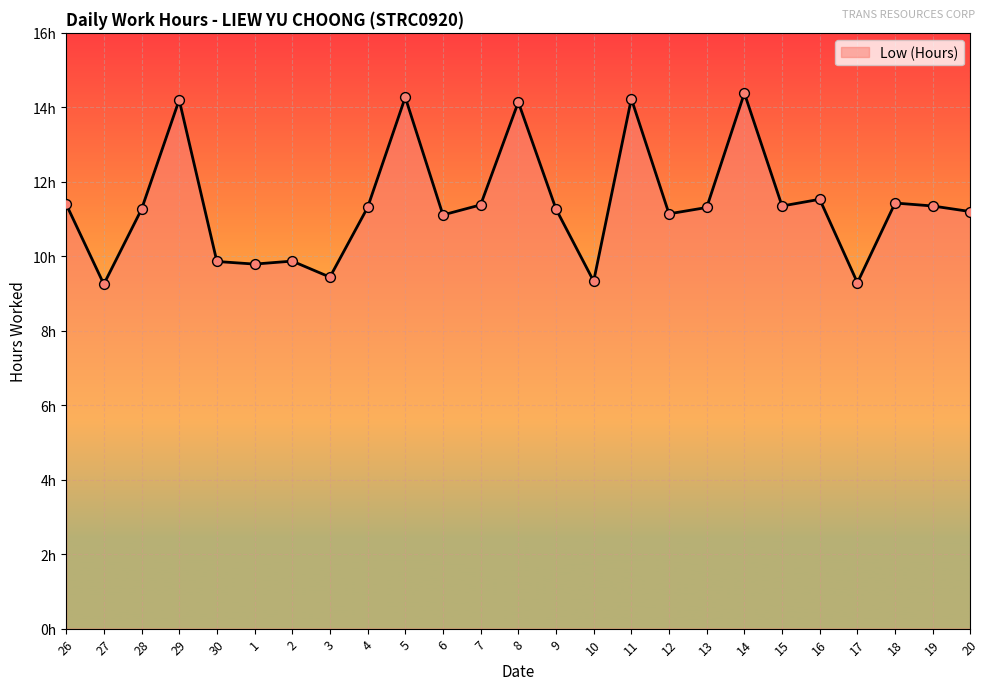

Between 17 and 7, which is larger?

7